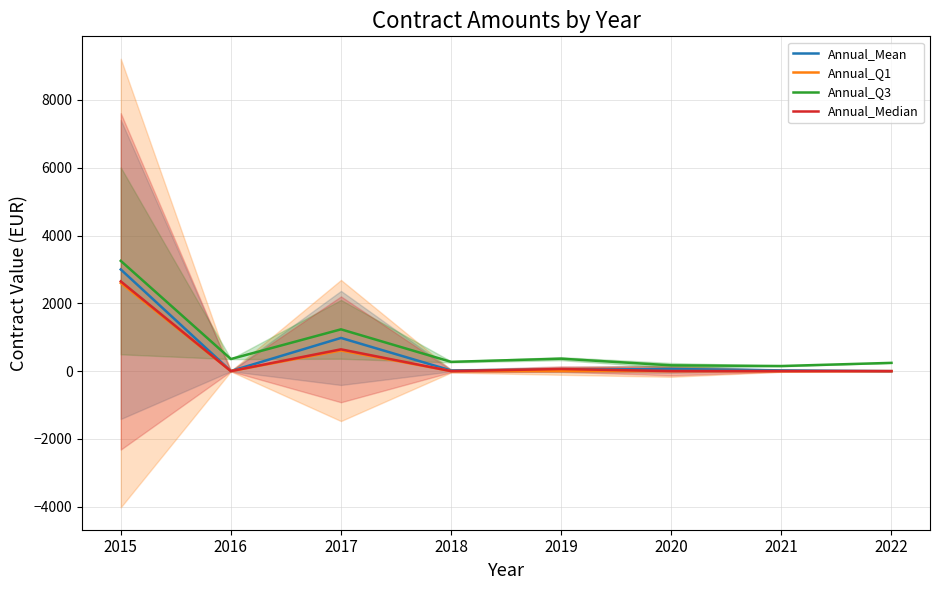

The value of Annual_Median at 2020 is 1650.0. True or false?

False